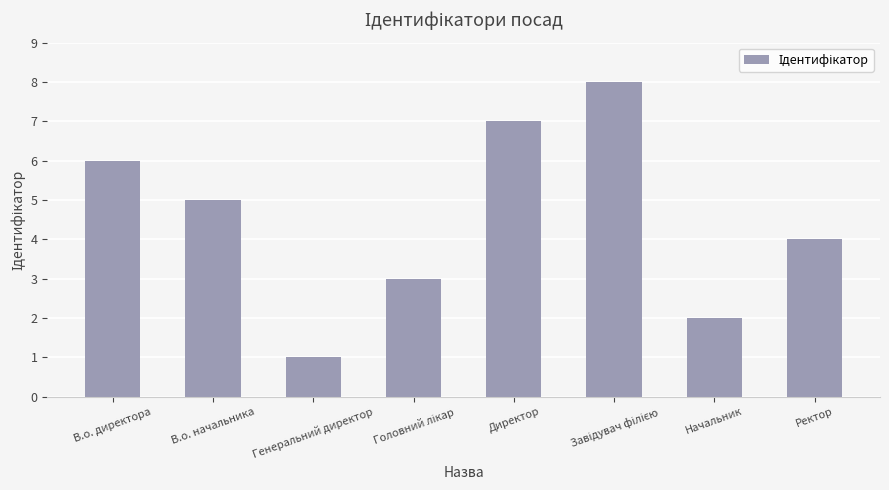

How many values are between 3 and 7?

5